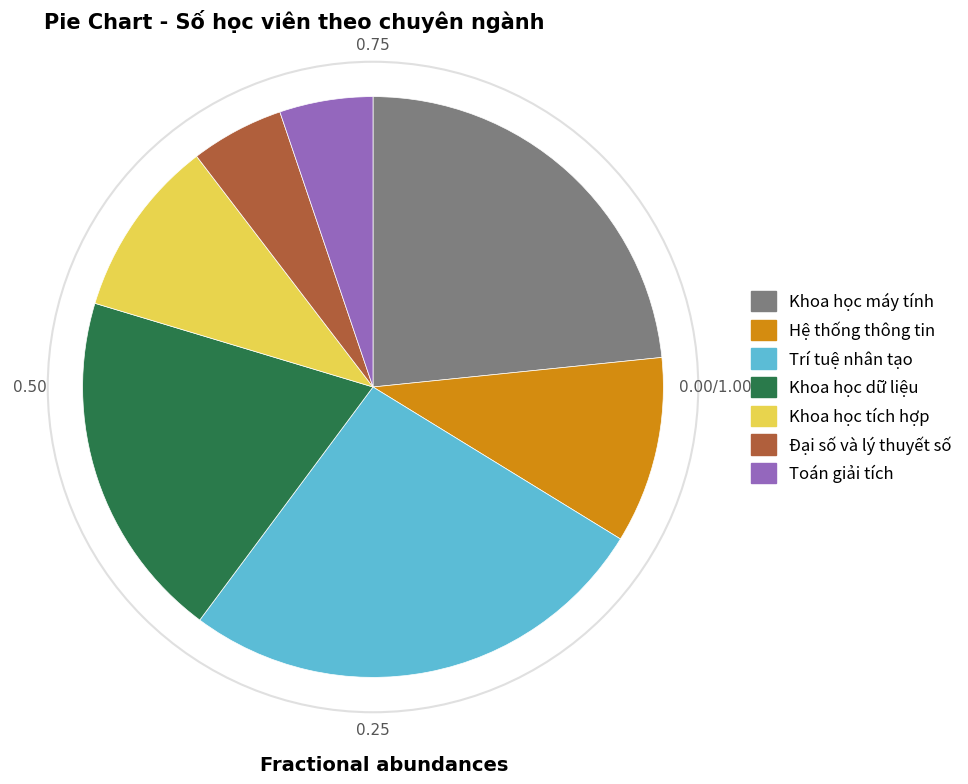

What is the largest slice in the pie chart?

Trí tuệ nhân tạo